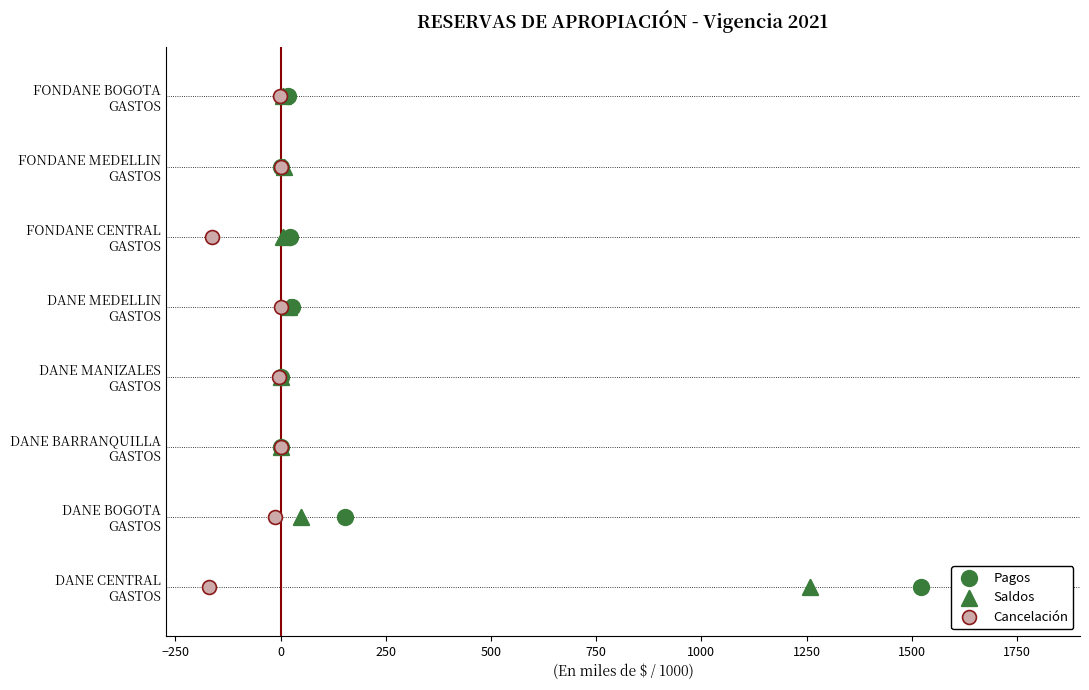

Which series reaches the maximum Y coordinate?

Pagos